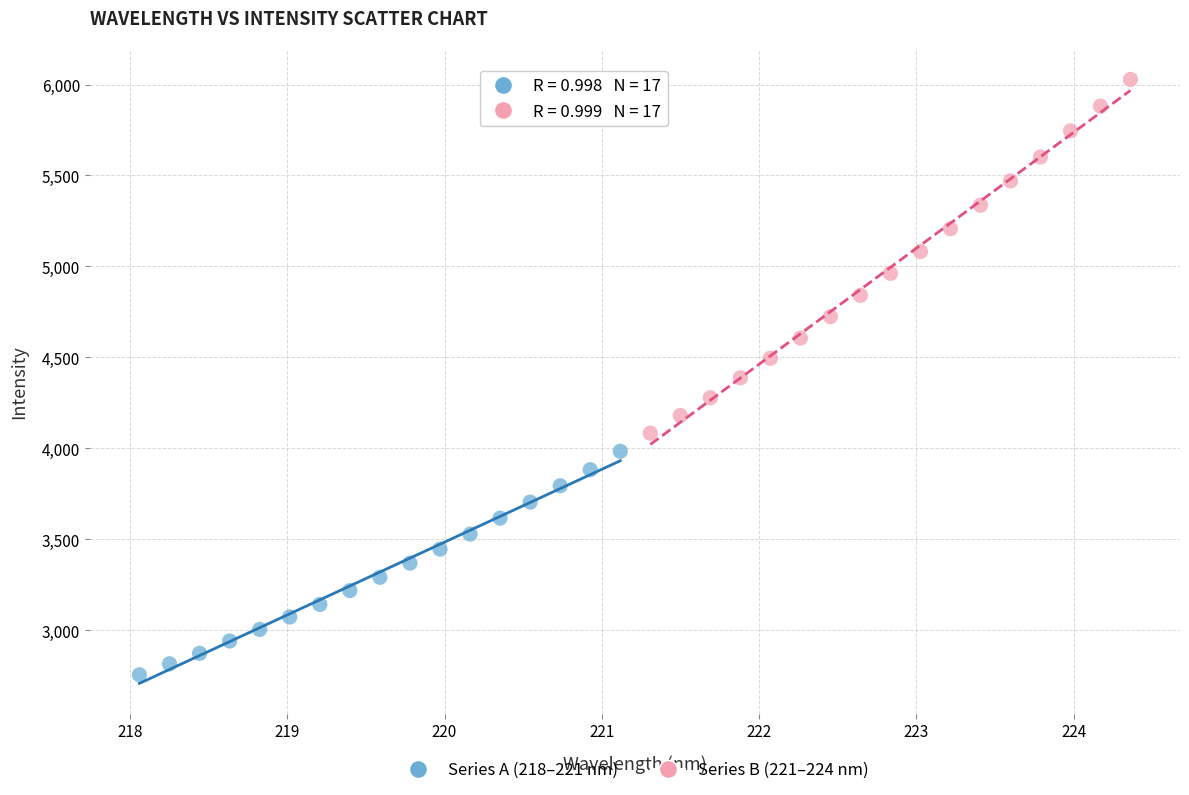

Which series reaches the minimum Y coordinate?

Series A (218–221 nm)